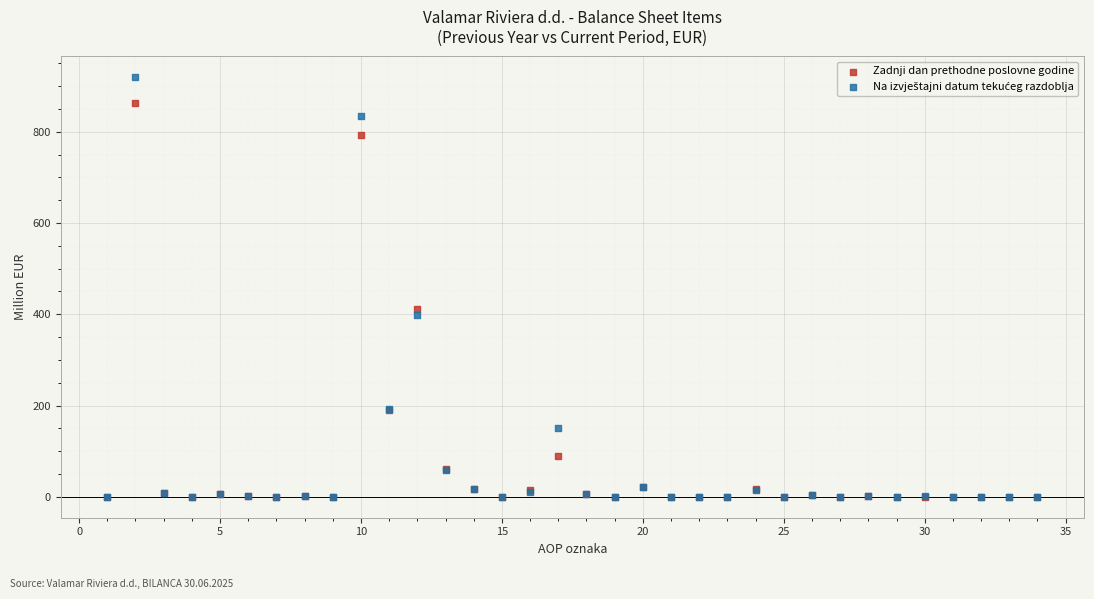

In the Zadnji dan prethodne poslovne godine series, what Y value is closest to 431?

411.0